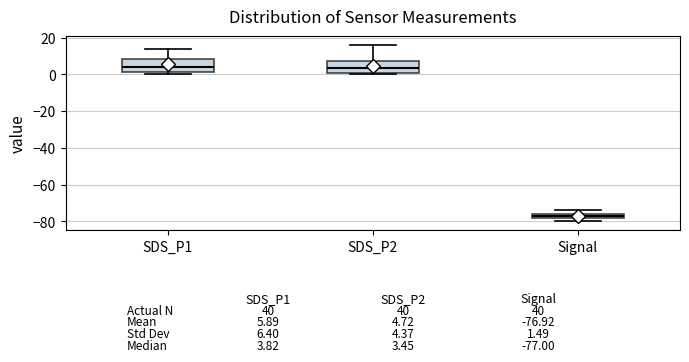

Which box's median line is the lowest?

Signal